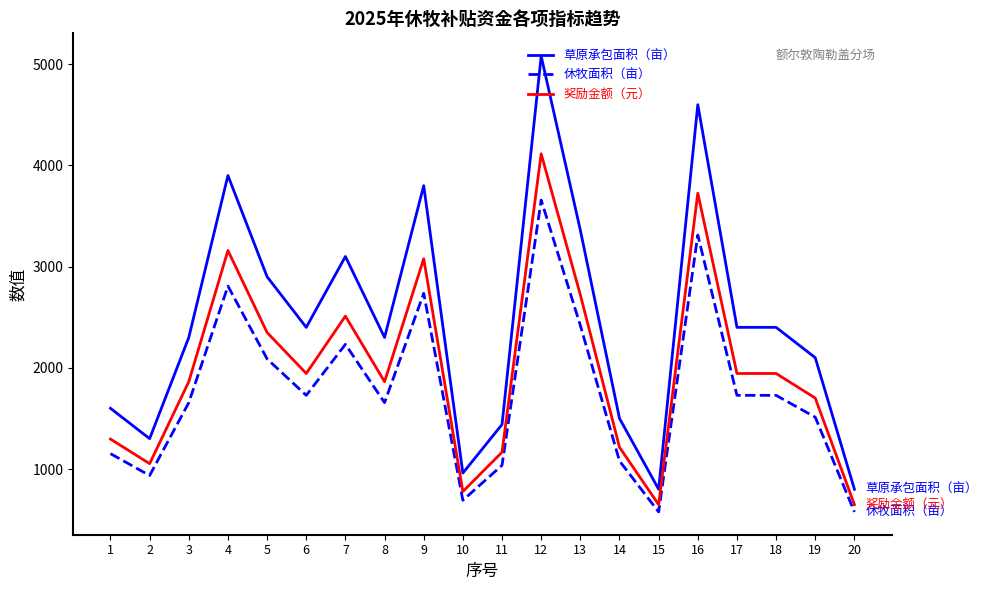

How many lines are shown in the chart?

3